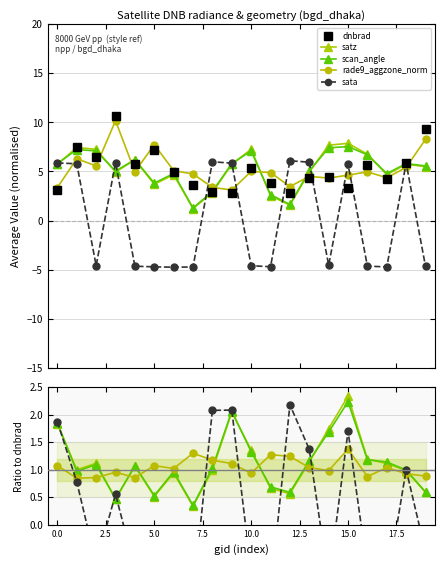

What are all the series names shown in the legend?

dnbrad, satz, scan_angle, rade9_aggzone_norm, sata